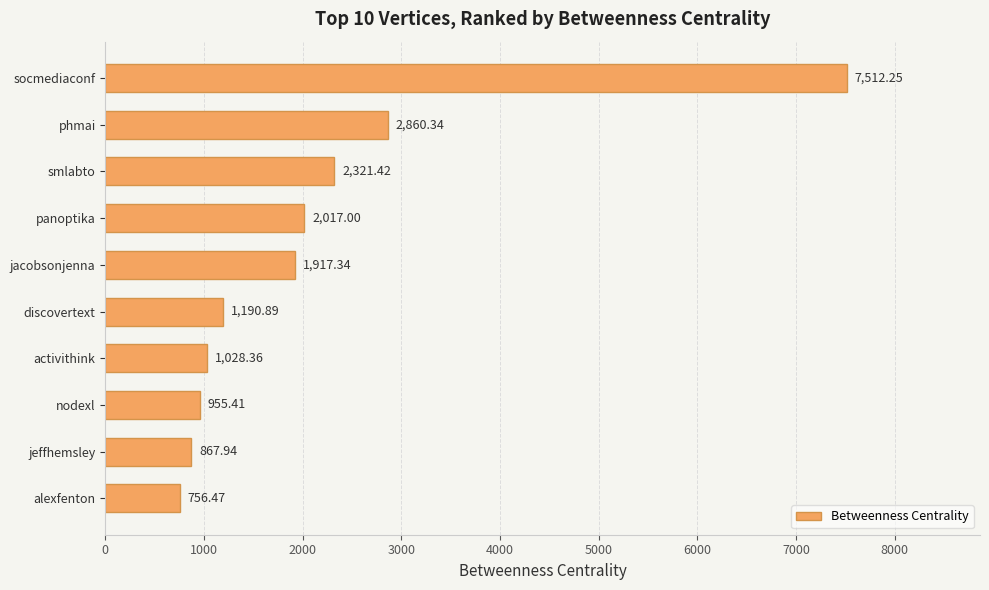

What is the difference between the maximum and minimum values?

6755.8